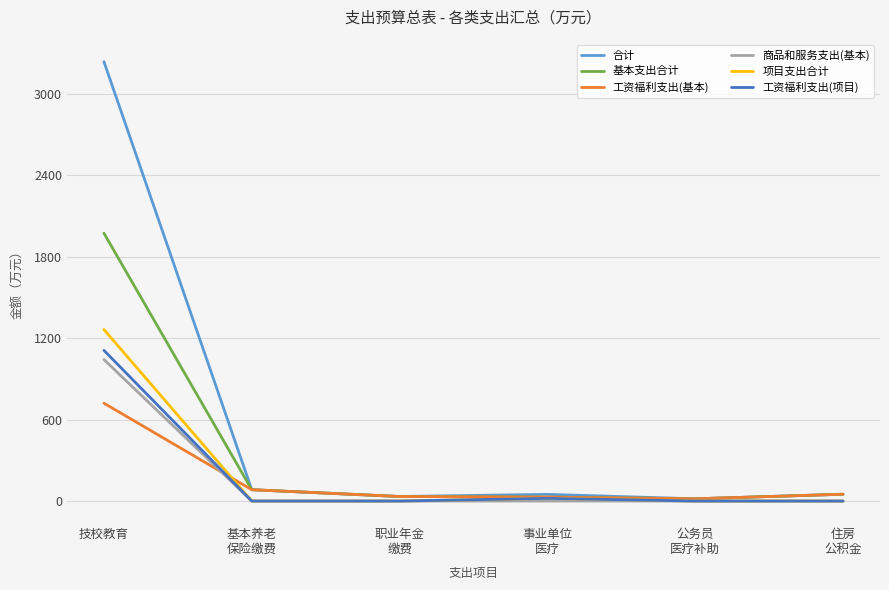

How many lines are shown in the chart?

6